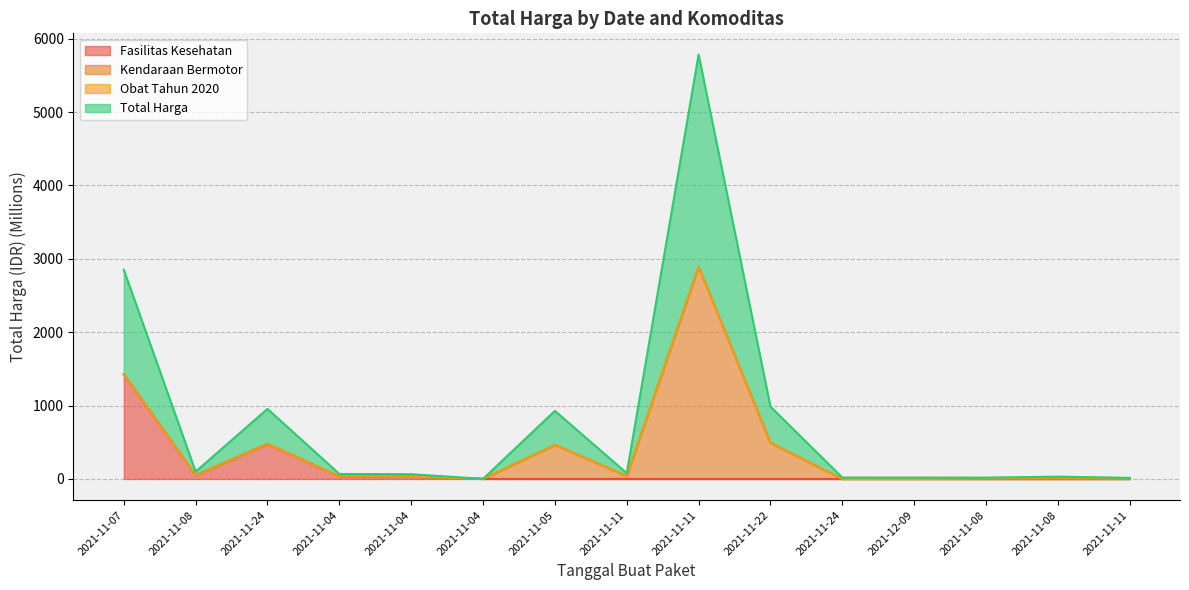

The value of Total Harga at 2021-11-08 is 99.5. True or false?

True